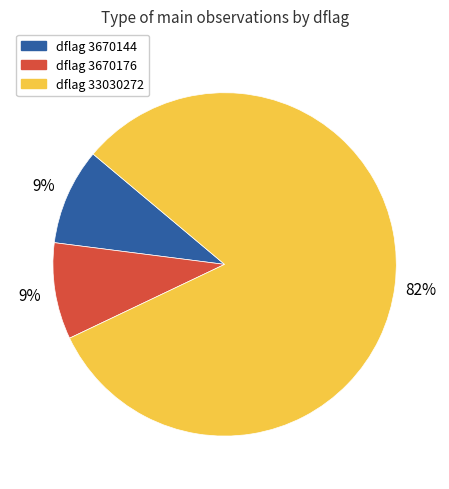

Is the sum of dflag 33030272 and dflag 3670144 greater than half?

Yes